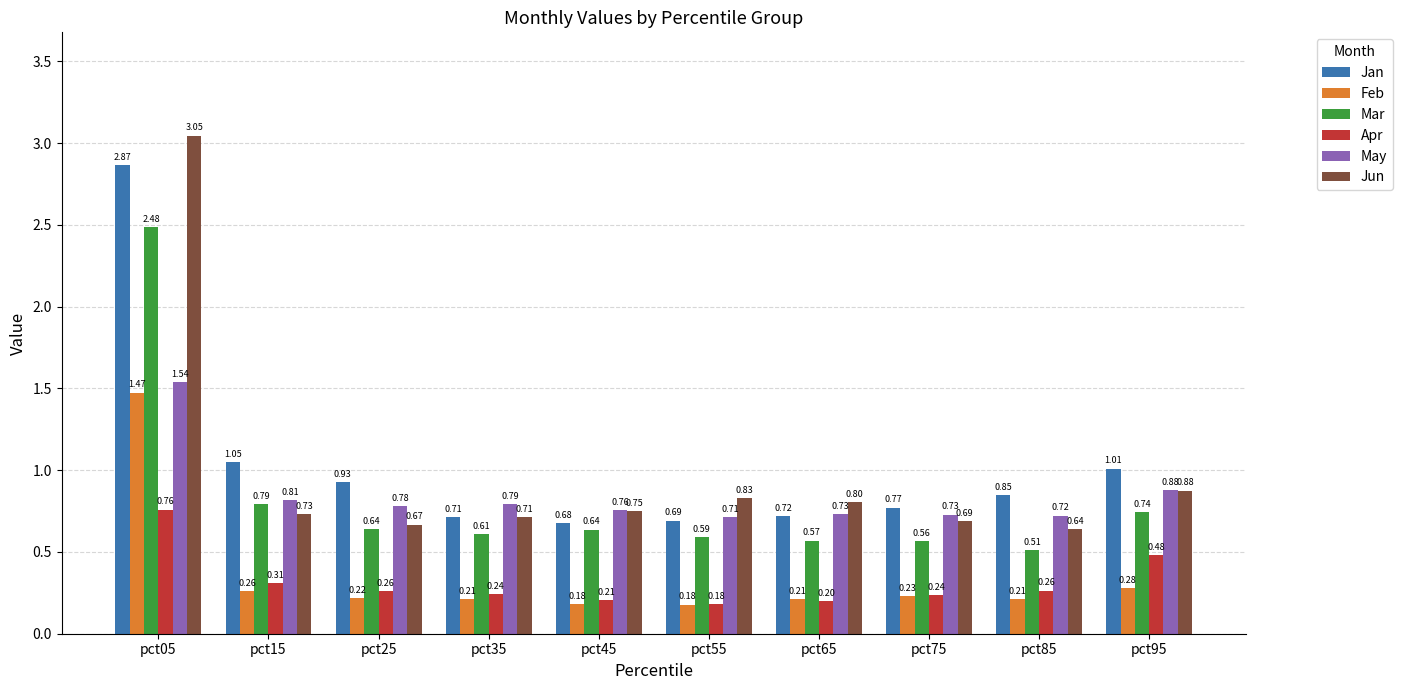

What is the difference between the maximum and minimum values in the Feb series?

1.3